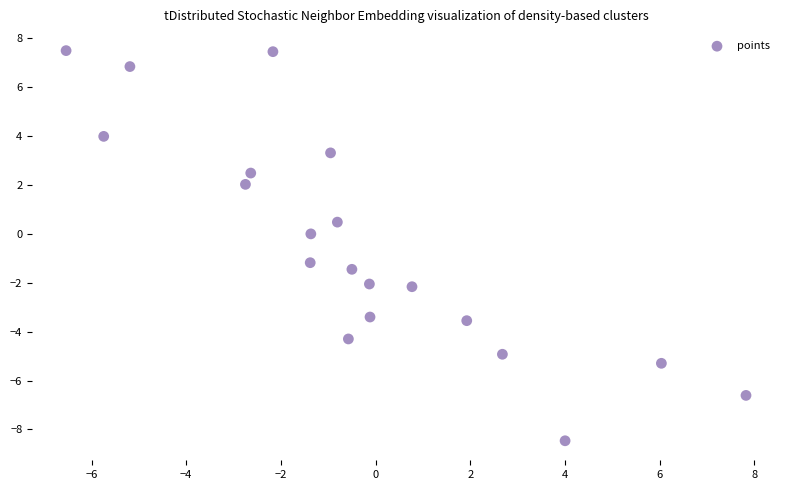

What is the range of X values (max minus min)?

14.4